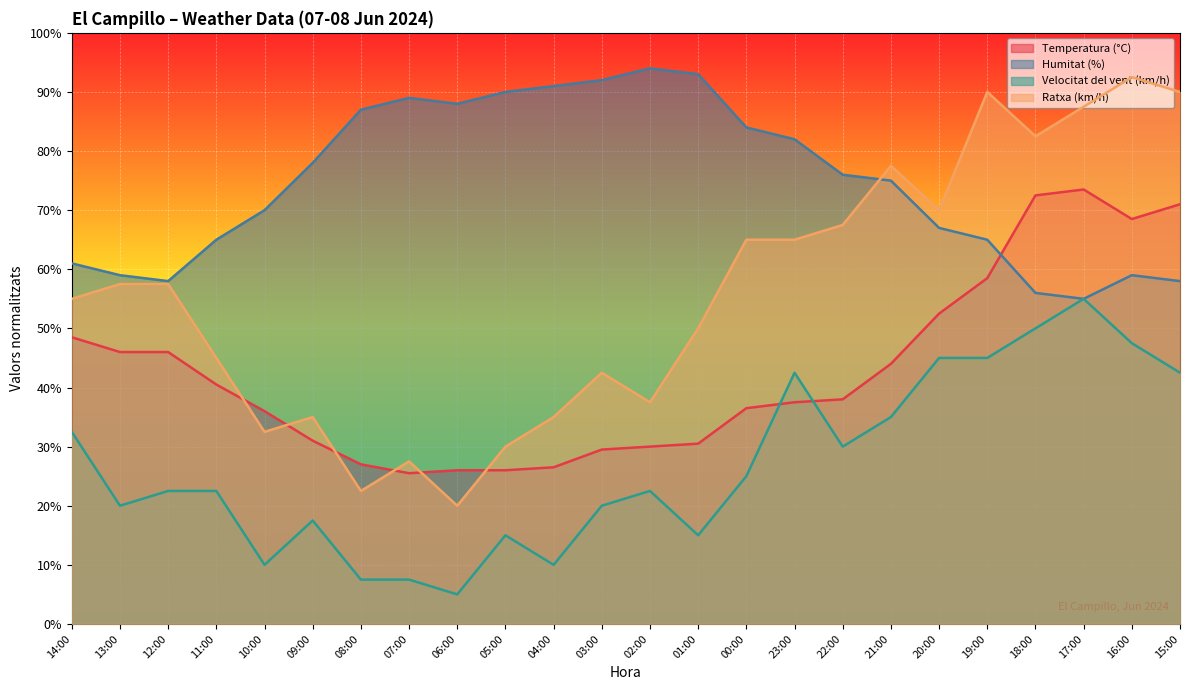

What is the spread (max minus min) of values at 17:00?

32.5